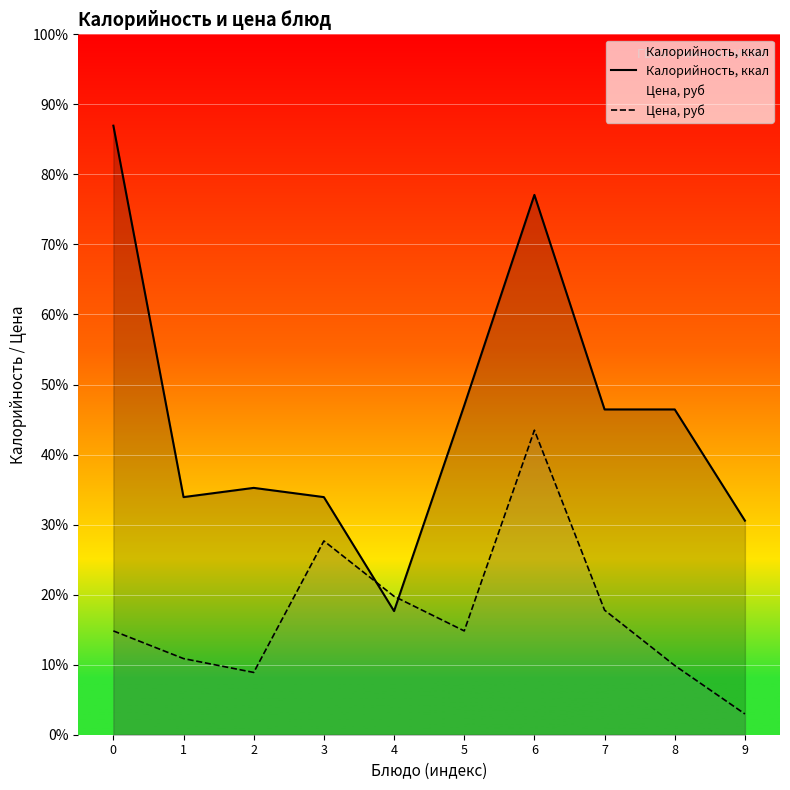

The Калорийность, ккал series shows 142.7 at 5. True or false?

True